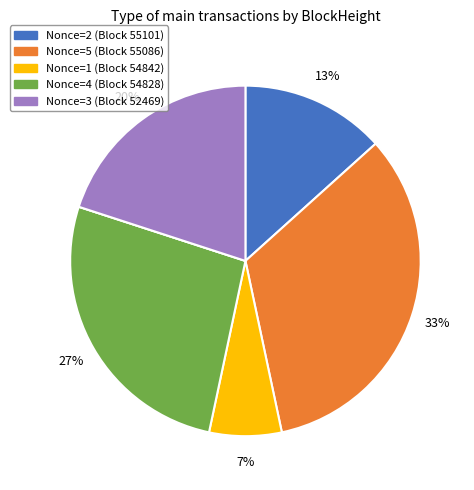

To the nearest percent, what is the difference between the largest and smallest slice percentages?

33%